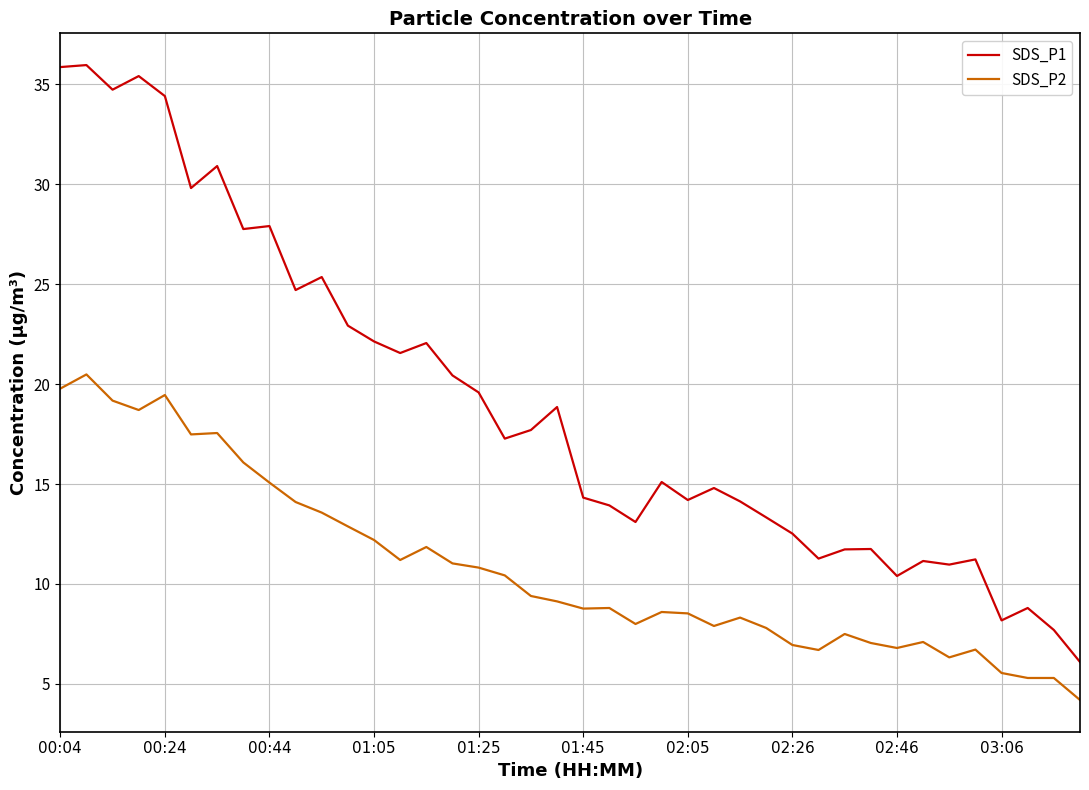

What is the maximum value shown in the chart?

36.0